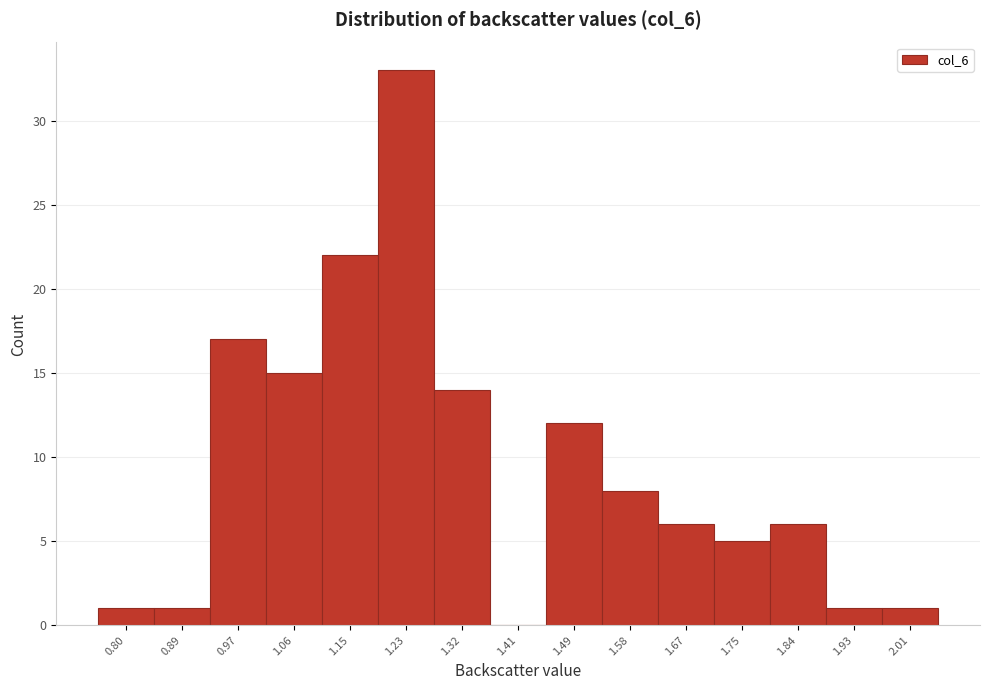

Reading left to right, extract all data points from this chart.

0.80=1	0.89=1	0.97=17	1.06=15	1.15=22	1.23=33	1.32=14	1.41=0	1.49=12	1.58=8	1.67=6	1.75=5	1.84=6	1.93=1	2.01=1